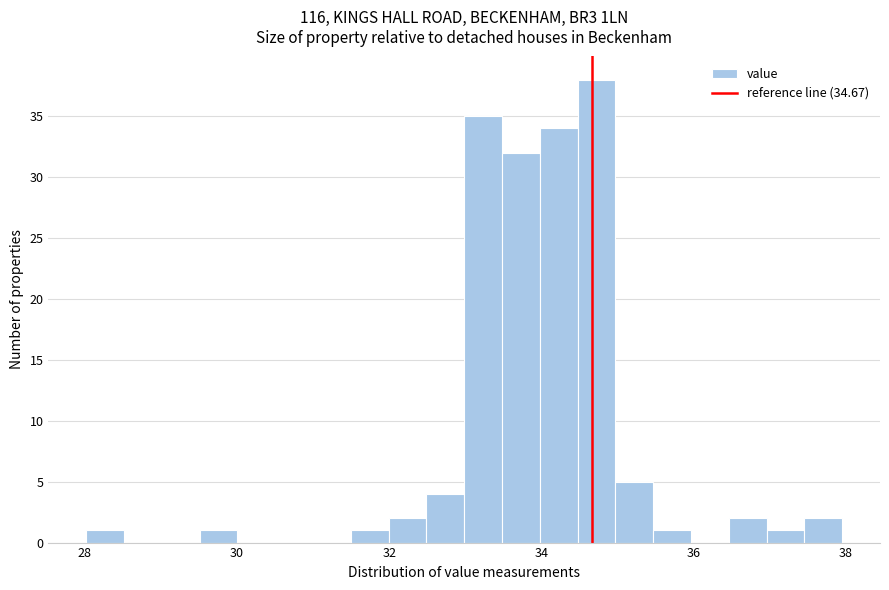

Read against the x-axis, roughly where is the centre of the tallest bar?

34.8